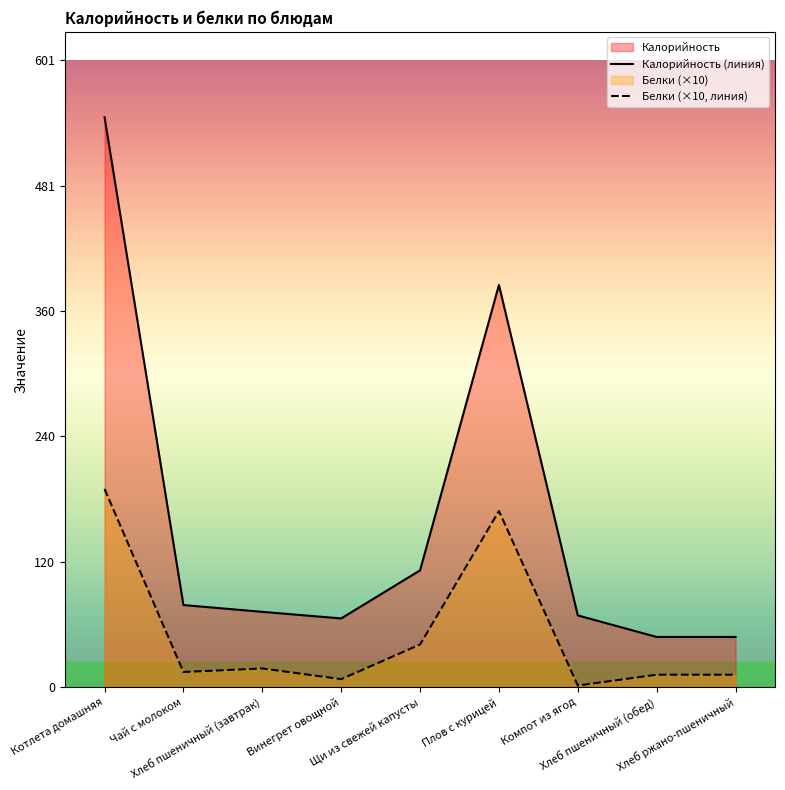

How many lines are shown in the chart?

2